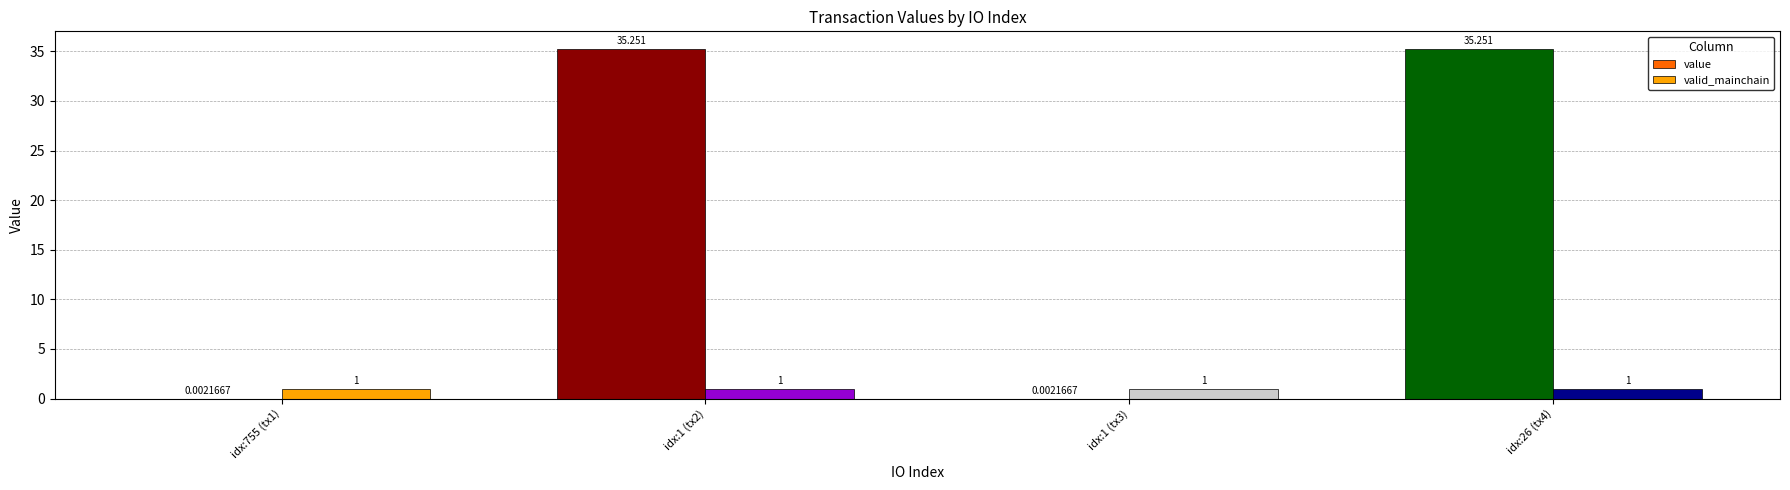

Which series has the largest total across all categories?

value